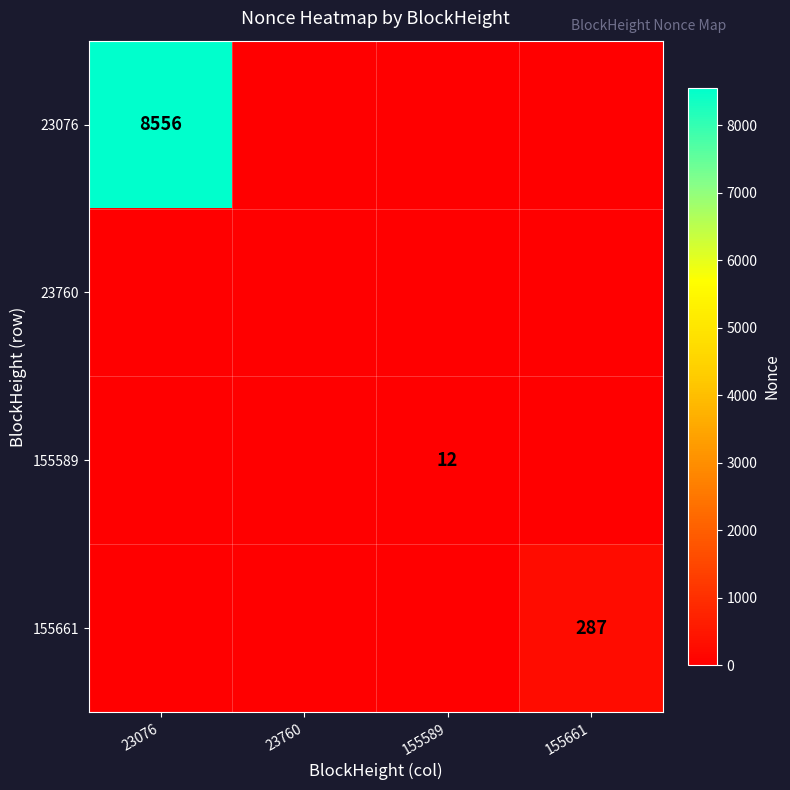

At which label is 155589 closest to 6?

23076